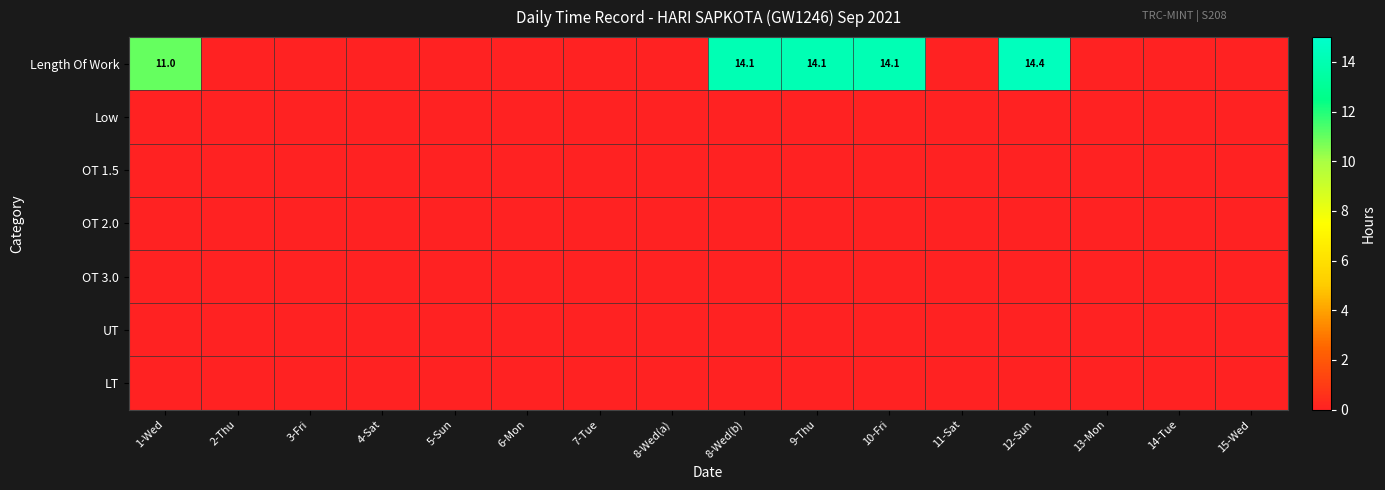

How many series are shown in this chart?

7